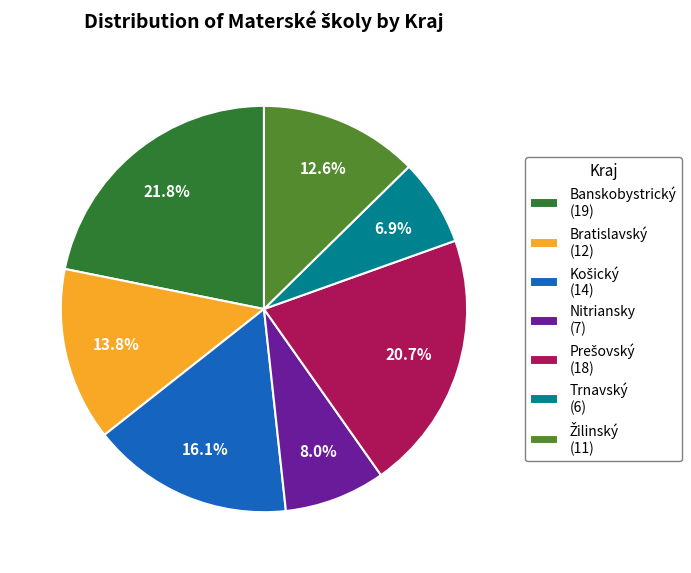

To the nearest percent, what portion does Nitriansky represent?

8%